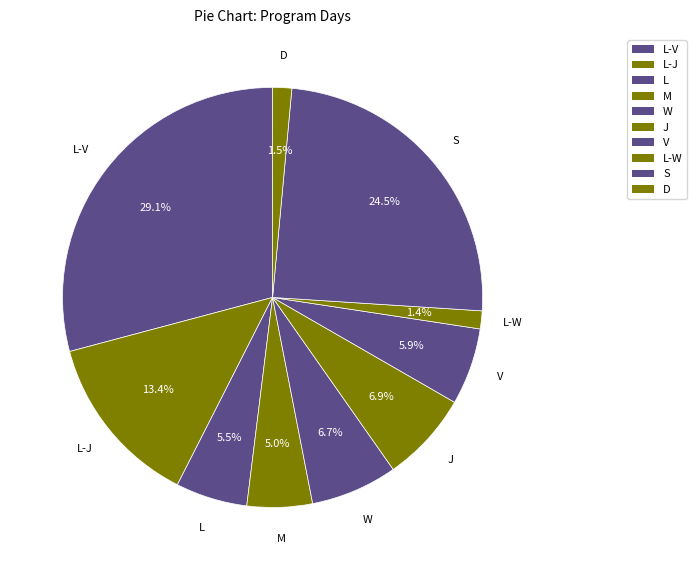

To the nearest percent, what portion does J represent?

7%